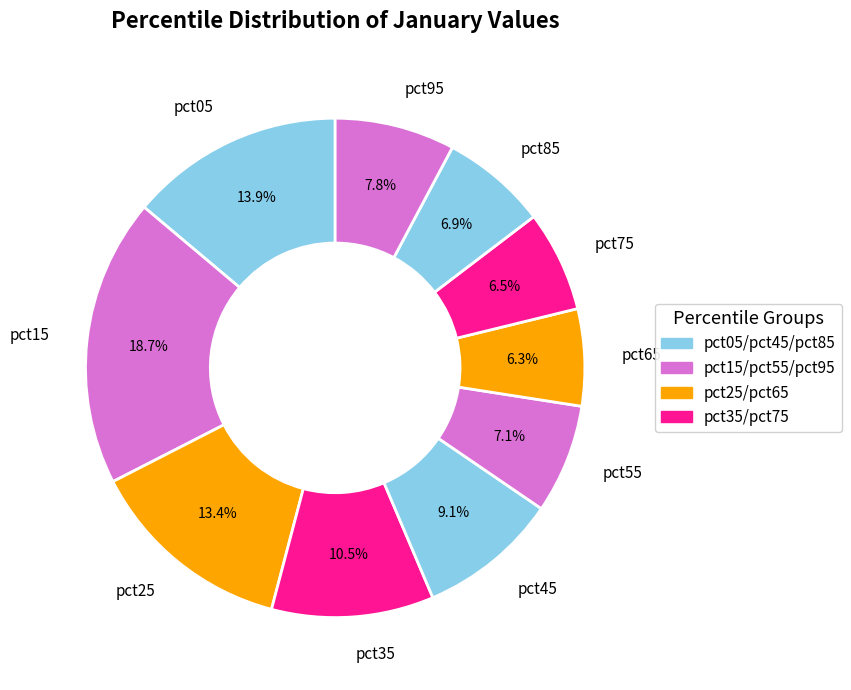

Is the sum of pct15 and pct35 greater than half?

No